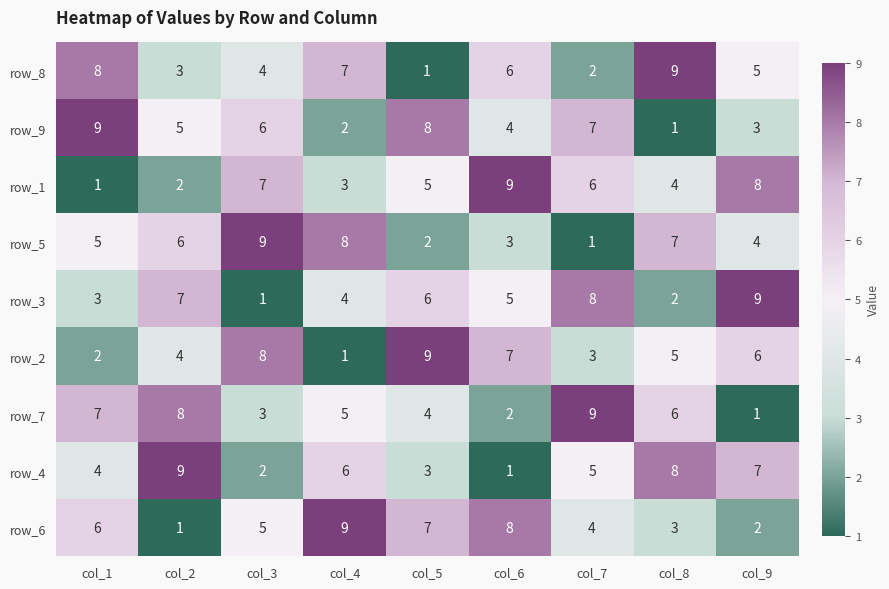

What is the difference between the highest and lowest values at col_7?

8